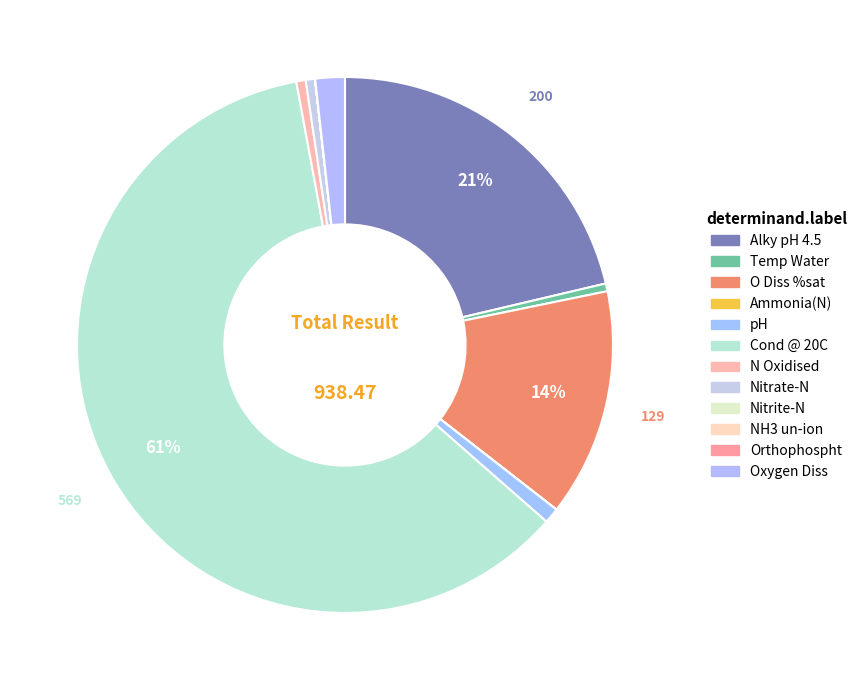

What is the change in value from Ammonia(N) to Oxygen Diss?

+16.7